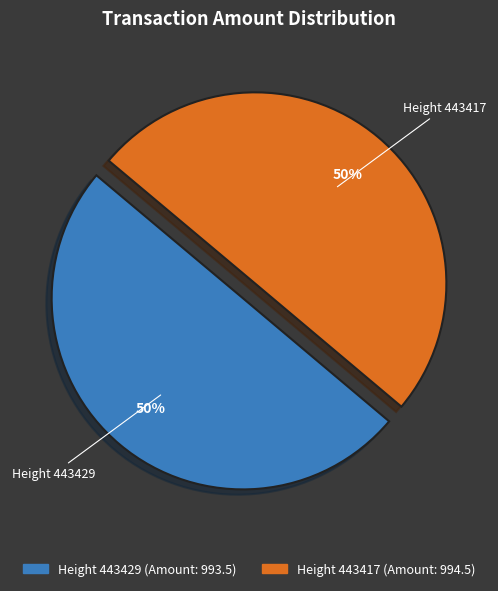

To the nearest percent, what is the average slice percentage?

50%